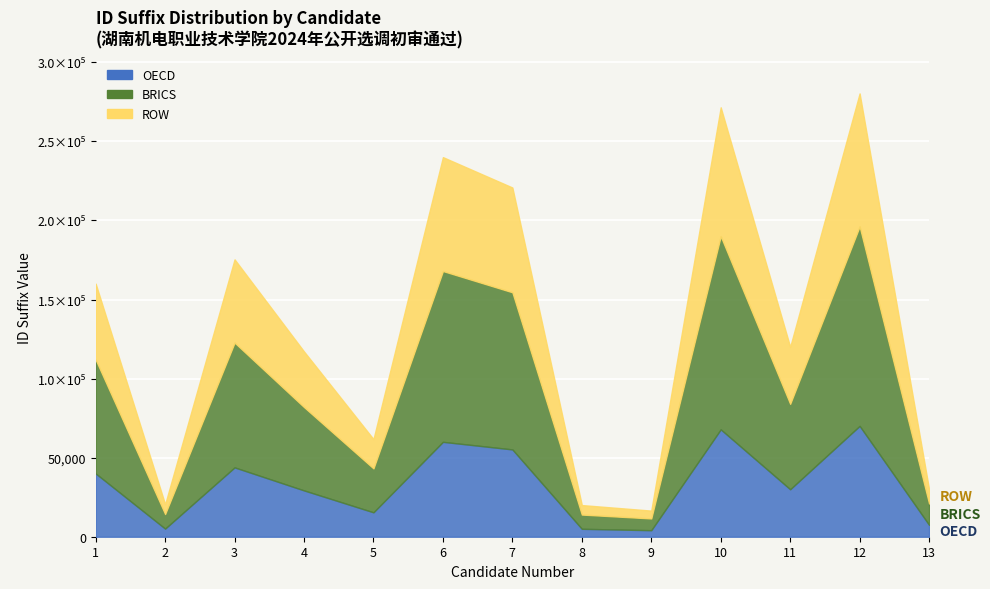

At which label is the value closest to 148416?

1